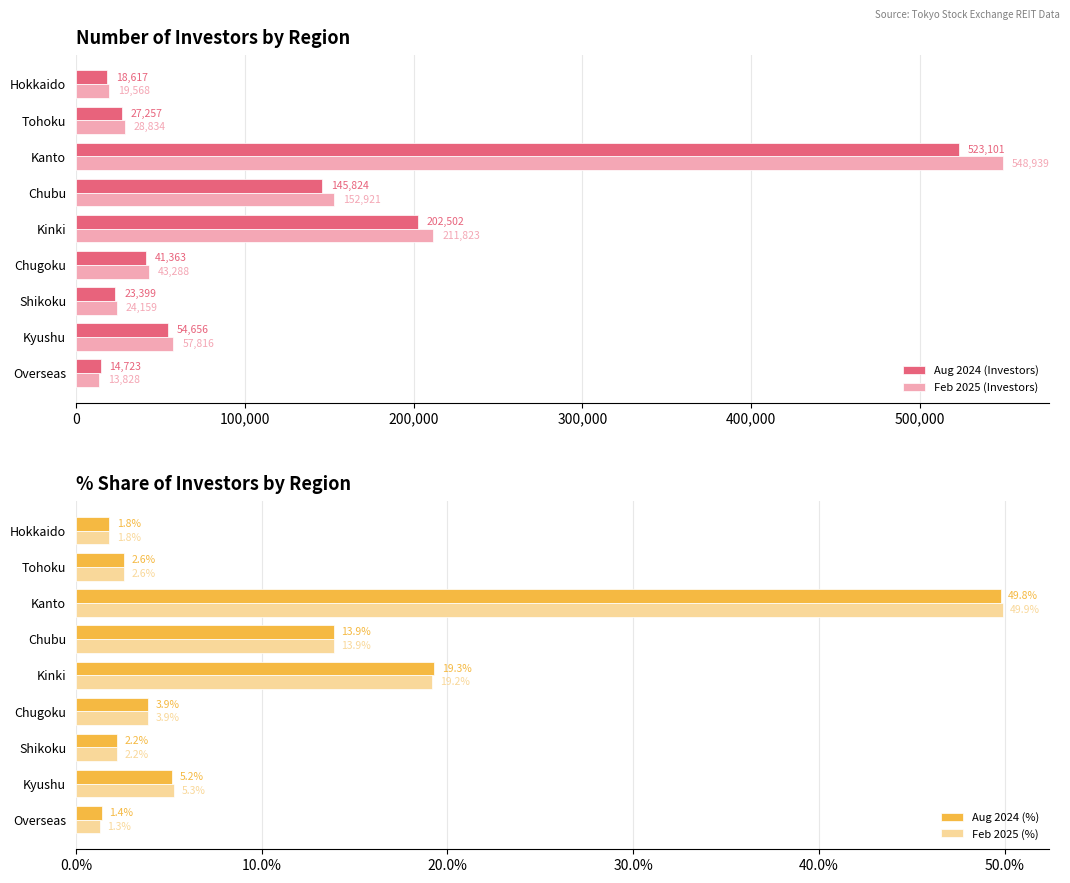

List the labels in order of Aug 2024 (%) value, smallest first.

Overseas, Hokkaido, Shikoku, Tohoku, Chugoku, Kyushu, Chubu, Kinki, Kanto